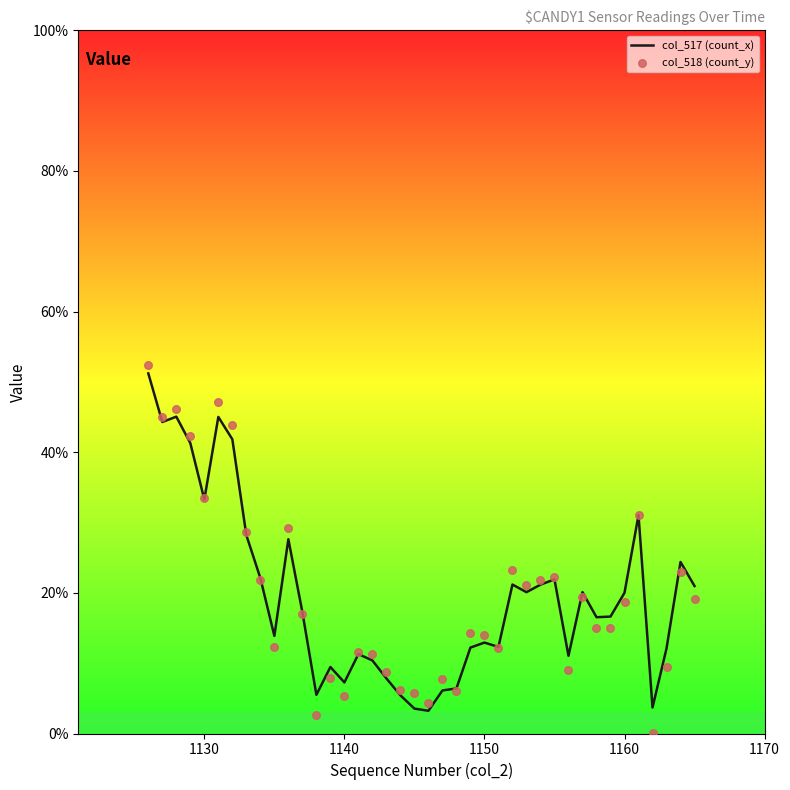

What are all the series names shown in the legend?

col_517 (count_x), col_518 (count_y)